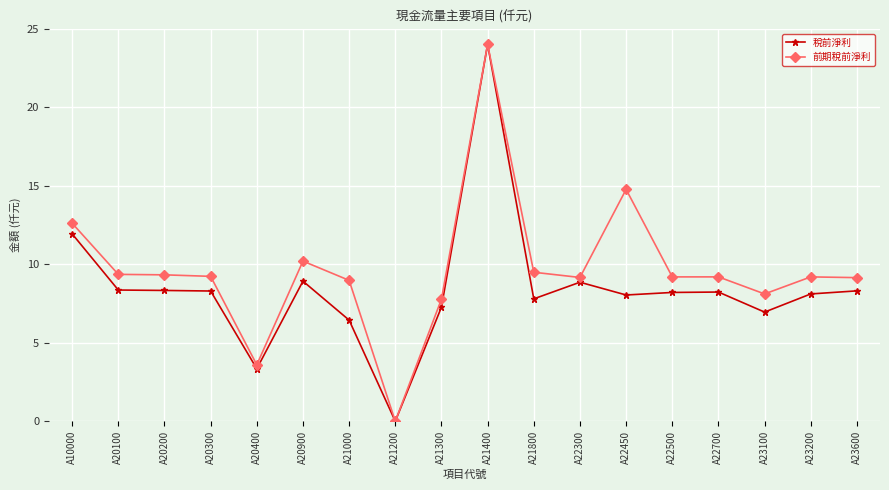

What is the value of the 前期稅前淨利 point at the 5th from the left?

3.6